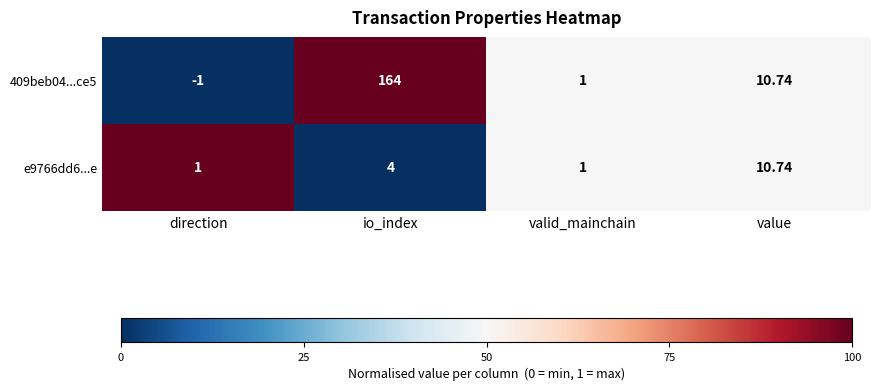

Which label corresponds to the largest value in the chart?

io_index